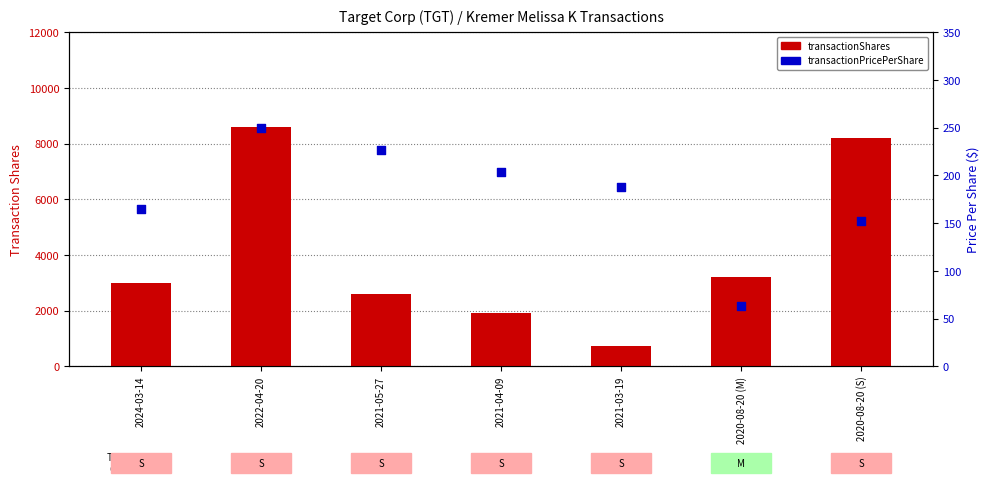

Which series contains the highest Y value?

transactionShares